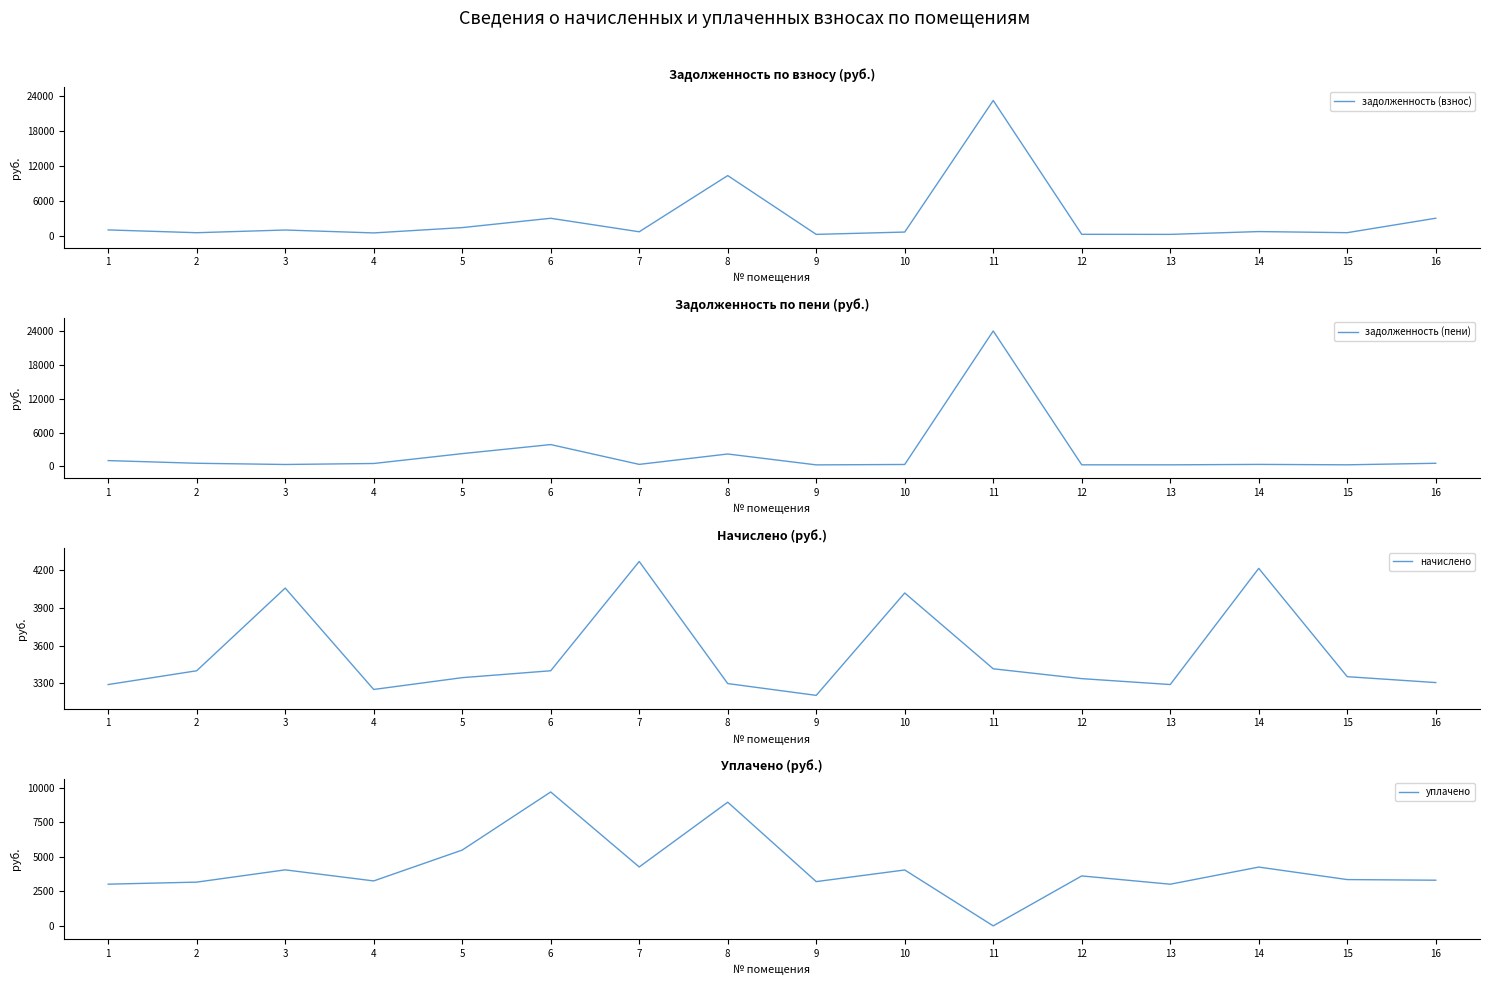

What are all the series names shown in the legend?

задолженность (взнос), задолженность (пени), начислено, уплачено